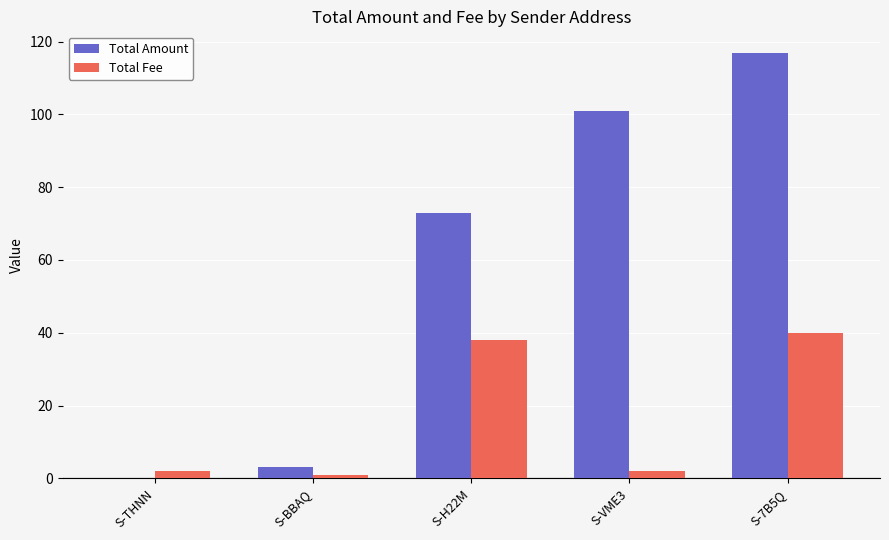

What is the sum of all Total Amount values?

294.0